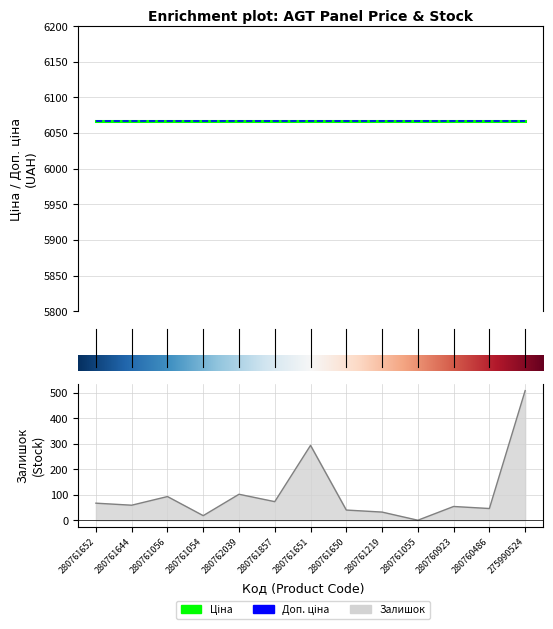

What value does the Ціна series have at 280762039?

6067.2